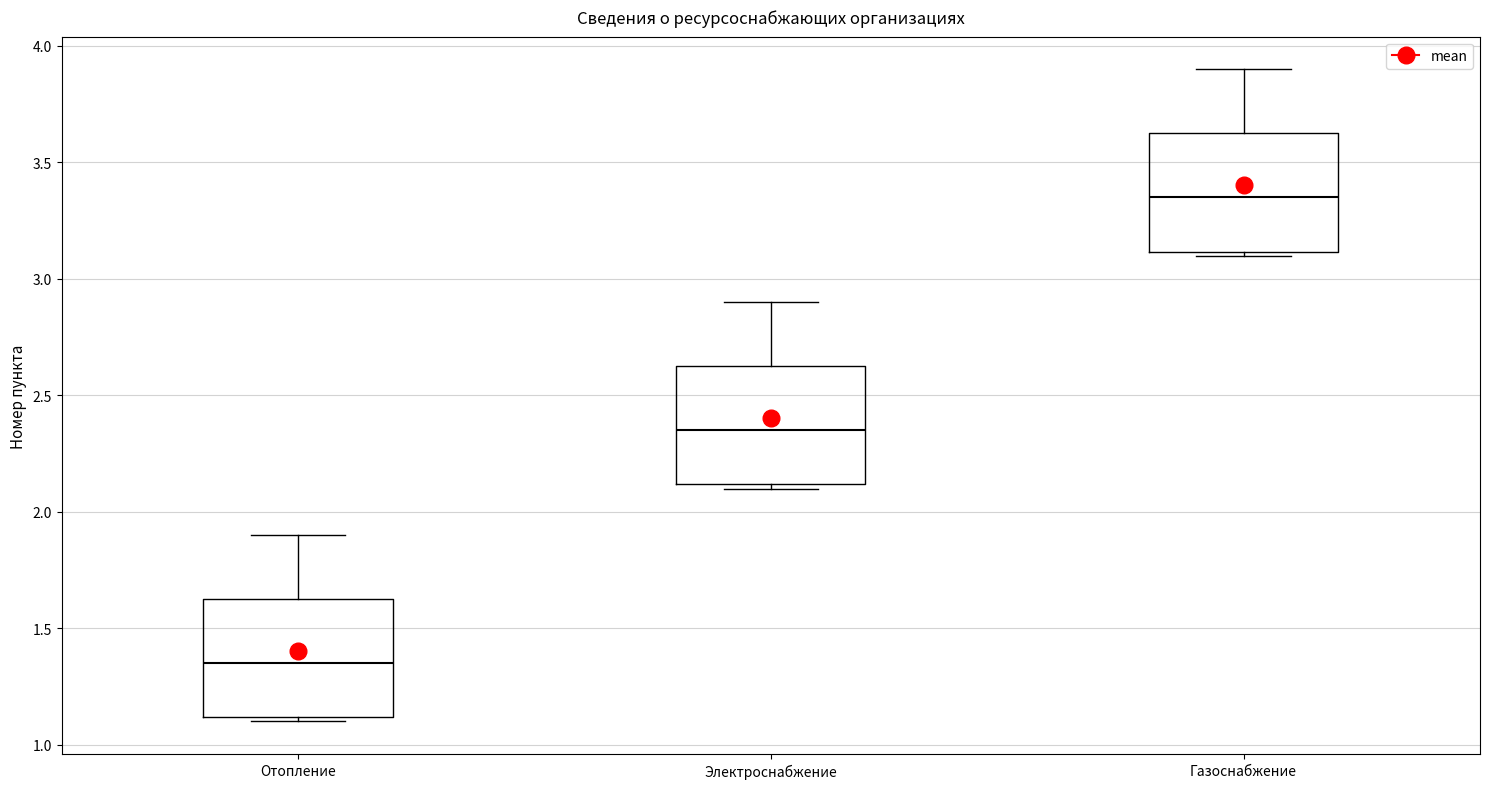

Reading left to right, read every box against the y-axis: the position of its median line, the range the box covers, and the ends of its whiskers. The values are not printed on the chart, so give them approximately, as read against the axis.

Отопление: median 1.35, box 1.10 to 1.65, whiskers 1.10 (just below the box's lower edge) to 1.90
Электроснабжение: median 2.35, box 2.10 to 2.65, whiskers 2.10 (just below the box's lower edge) to 2.90
Газоснабжение: median 3.35, box 3.10 to 3.65, whiskers 3.10 (just below the box's lower edge) to 3.90